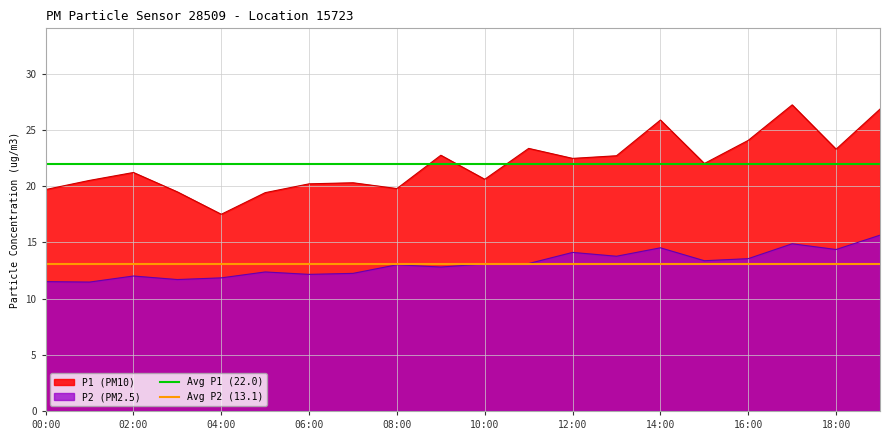

What is the lowest value of the P1 (PM10) series?

17.5